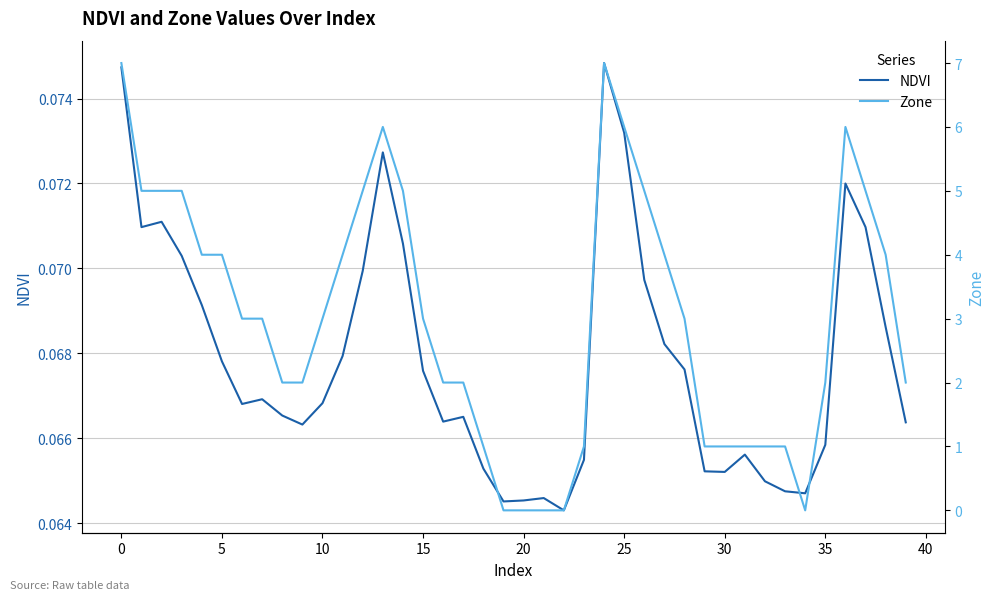

Which series has the largest total across all categories?

Zone